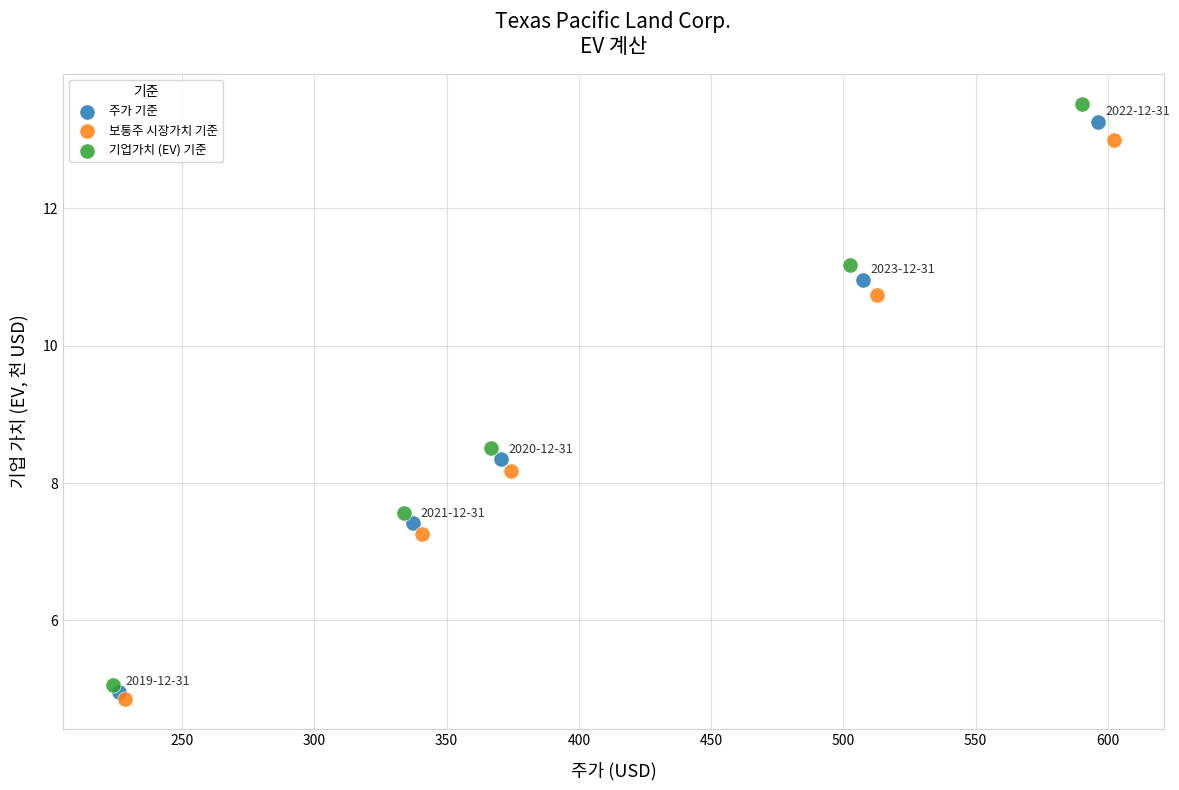

Which series reaches the minimum Y coordinate?

보통주 시장가치 기준